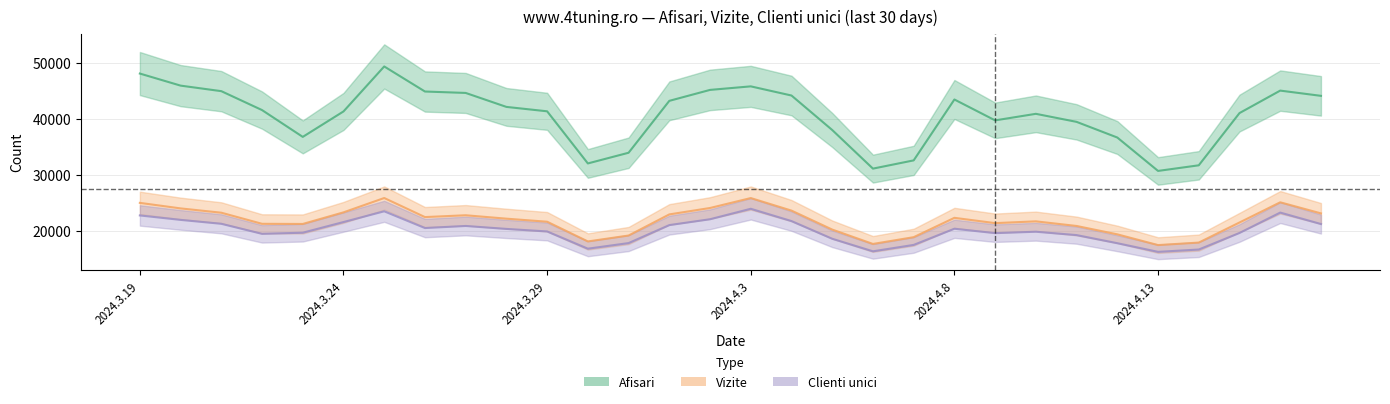

True or false: Afisari and Vizite cross at least once.

False